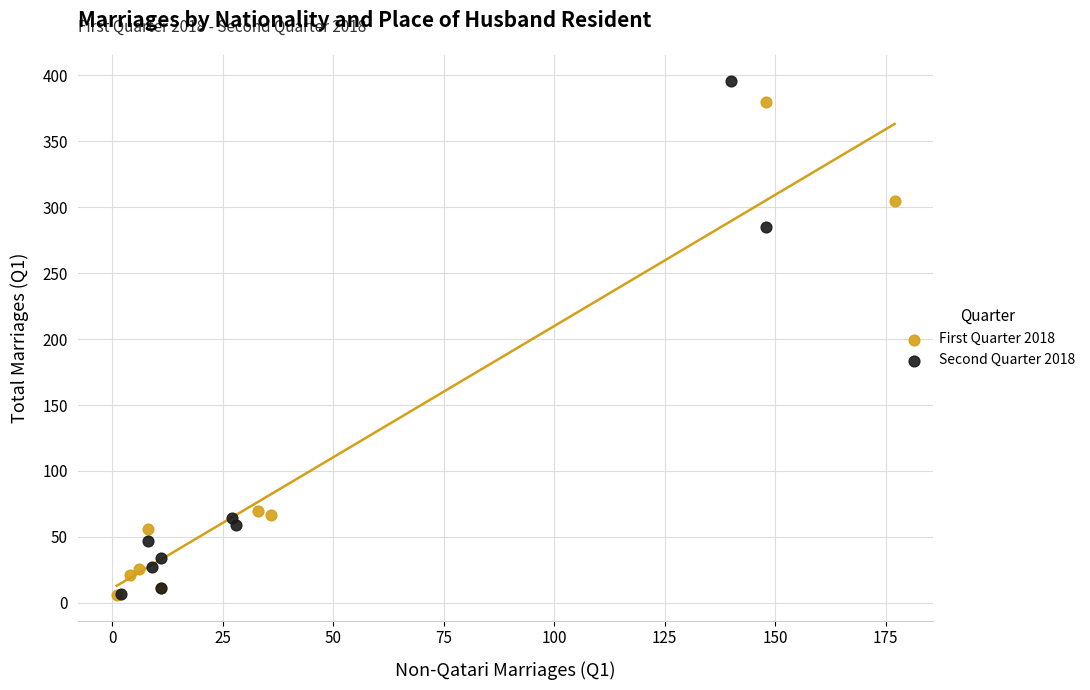

Which series has the largest Y range (max minus min)?

Second Quarter 2018